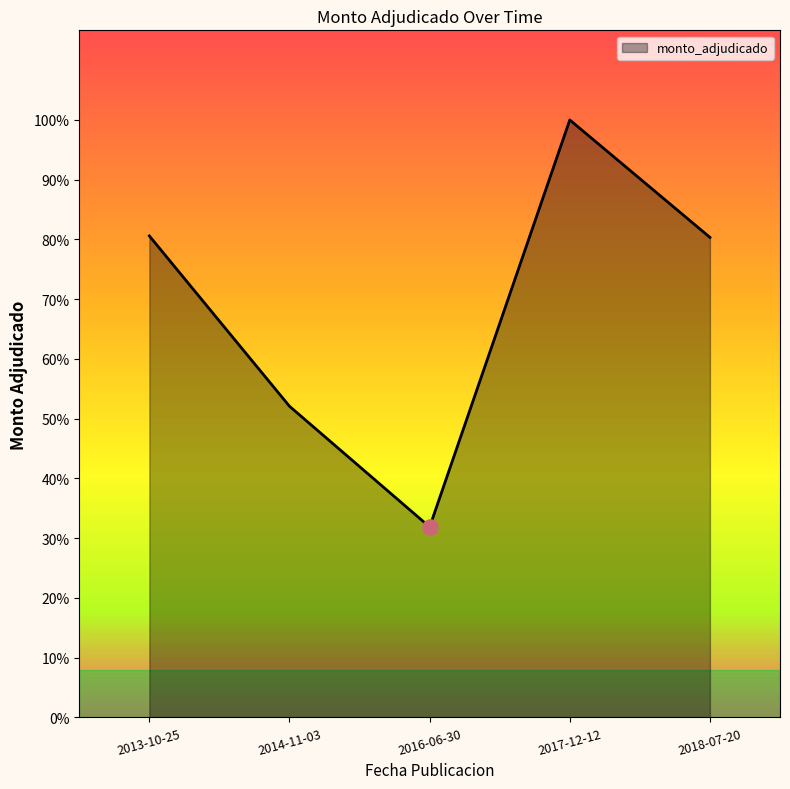

Which has a higher value, 2017-12-12 or 2013-10-25?

2017-12-12